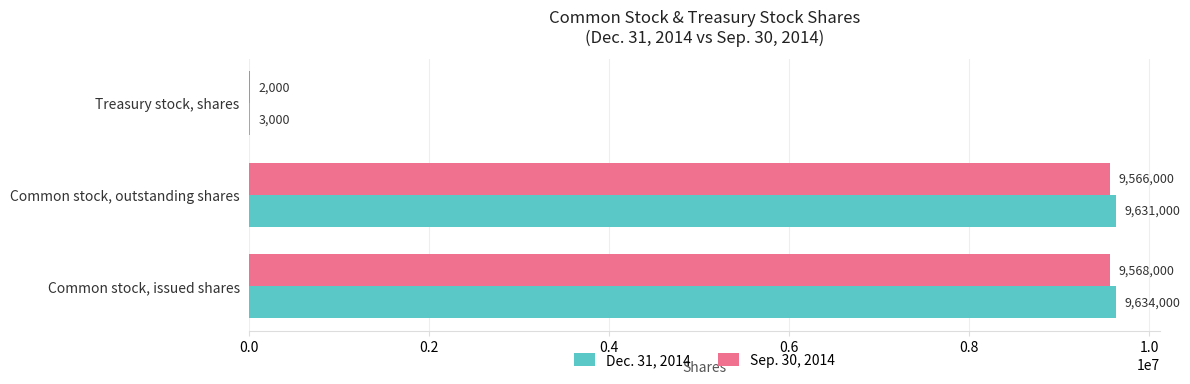

How many categories are shown in the chart?

3